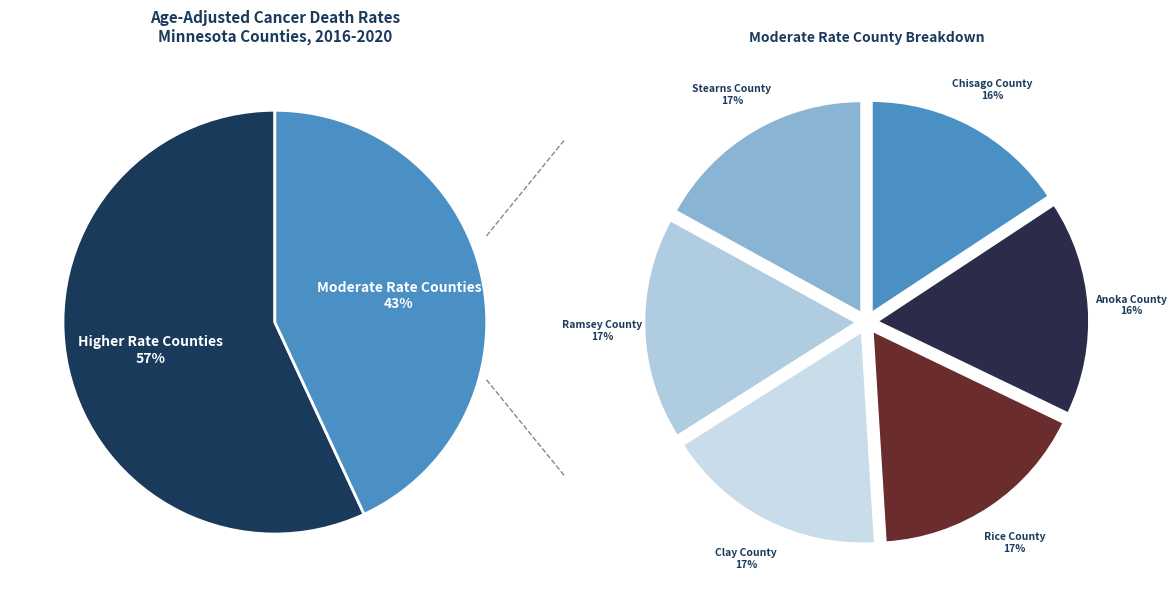

Is it true that Anoka County is 13% of the pie?

False